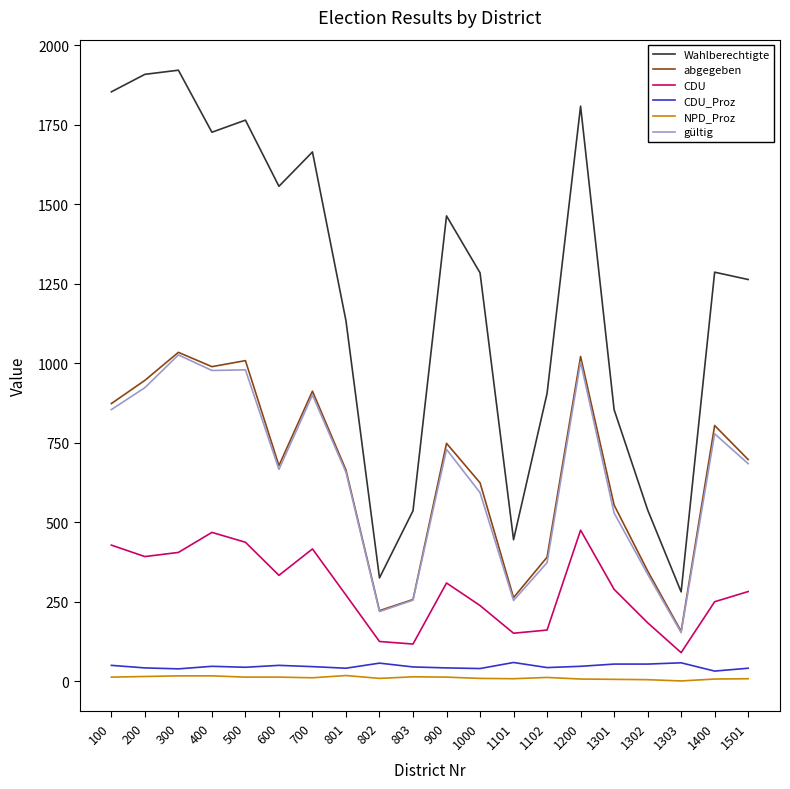

What are all the series names shown in the legend?

Wahlberechtigte, abgegeben, CDU, CDU_Proz, NPD_Proz, gültig